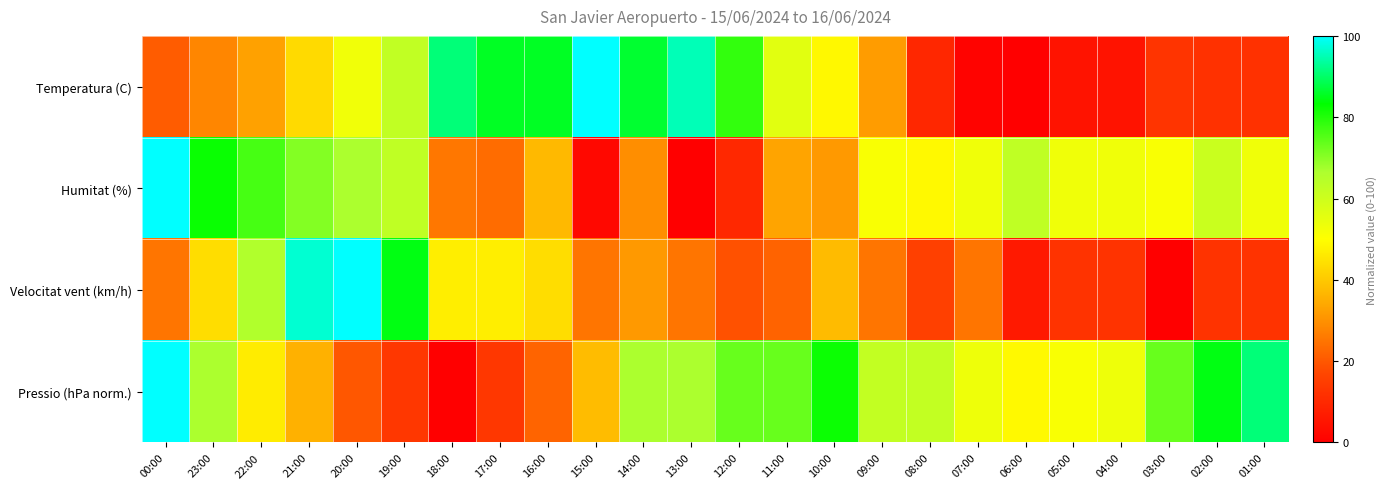

How many series are shown in this chart?

4